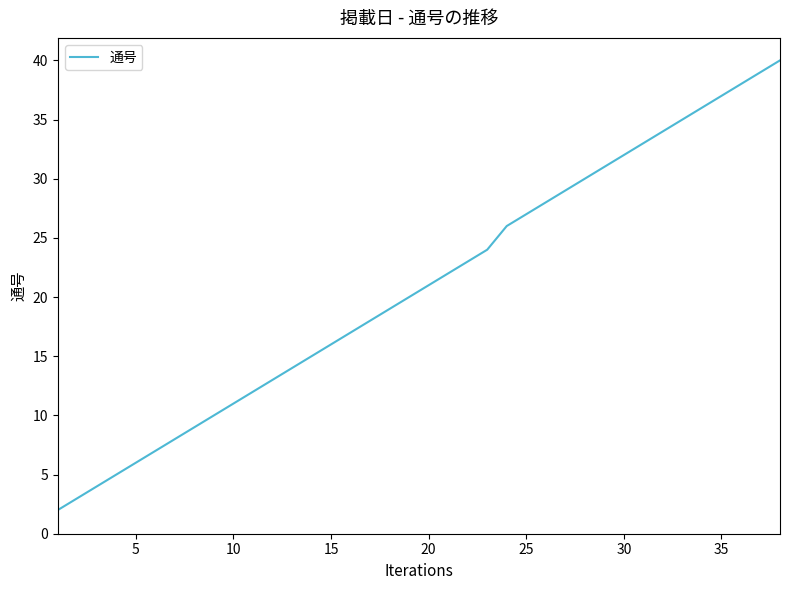

What is the maximum value shown in the chart?

40